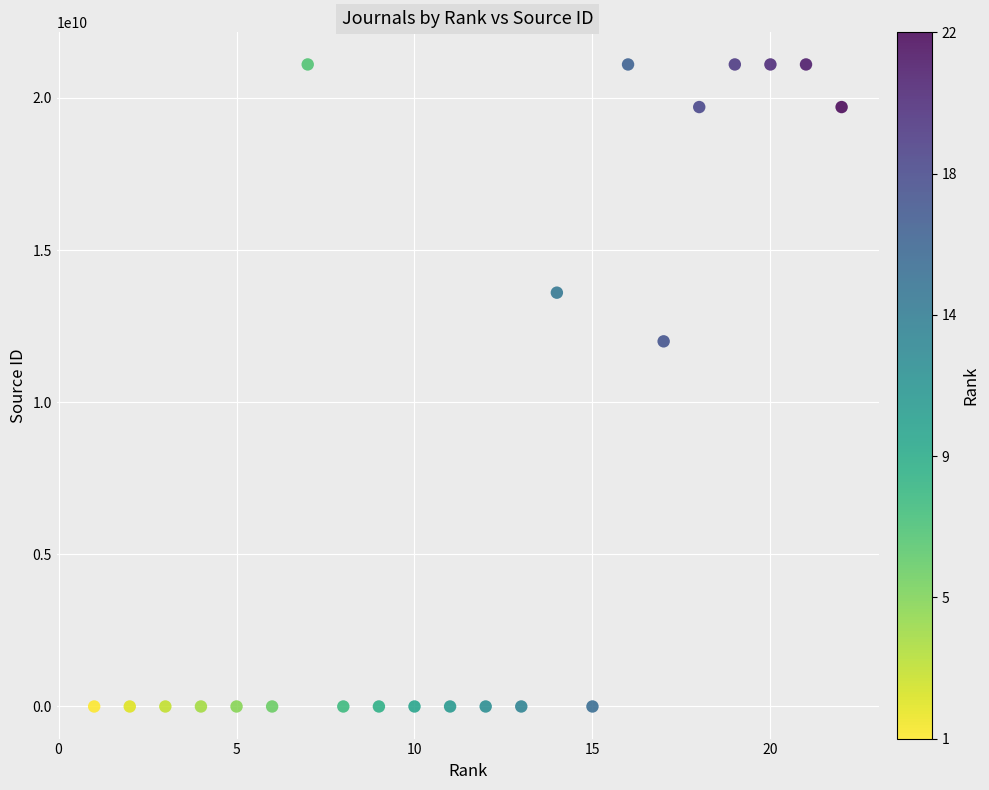

What Y value in the scatter plot is closest to 10550419558?

12000154525